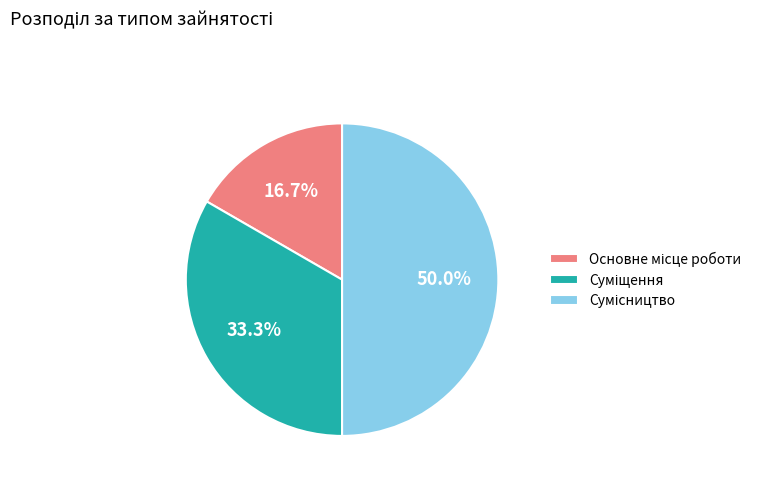

To the nearest percent, what is the difference between the largest and smallest slice percentages?

33%